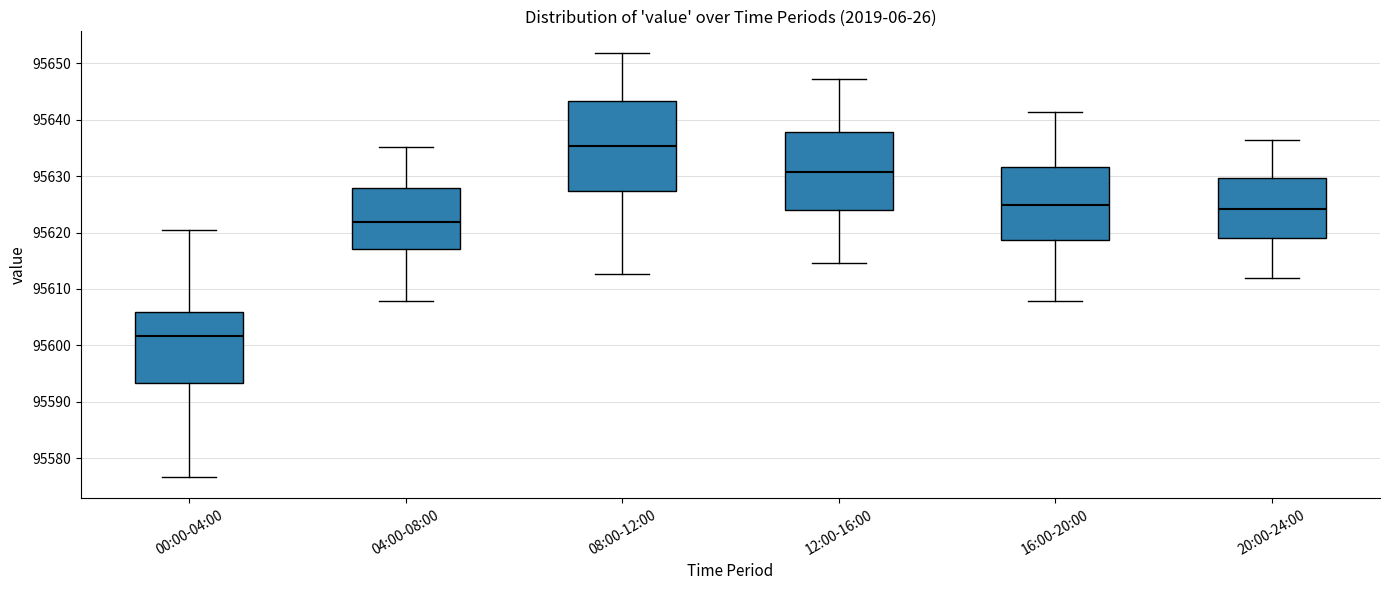

Reading left to right, read every box against the y-axis: the position of its median line, the range the box covers, and the ends of its whiskers. The values are not printed on the chart, so give them approximately, as read against the axis.

00:00-04:00: median 95602, box 95593 to 95606, whiskers 95577 to 95620
04:00-08:00: median 95622, box 95617 to 95628, whiskers 95608 to 95635
08:00-12:00: median 95635, box 95627 to 95643, whiskers 95613 to 95652
12:00-16:00: median 95631, box 95624 to 95638, whiskers 95615 to 95647
16:00-20:00: median 95625, box 95619 to 95632, whiskers 95608 to 95641
20:00-24:00: median 95624, box 95619 to 95630, whiskers 95612 to 95636